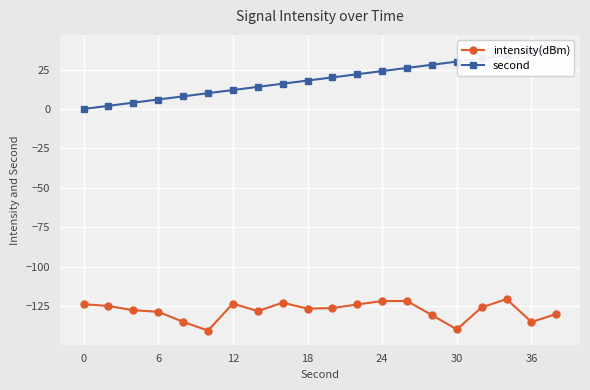

The value of intensity(dBm) at 30 is -190.3. True or false?

False